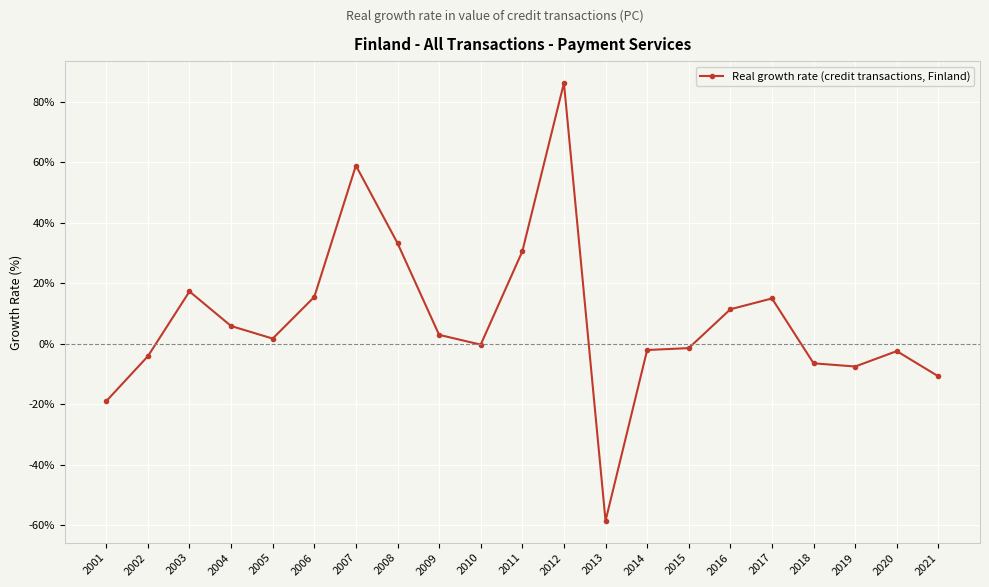

Between 2005 and 2004, which is larger?

2004